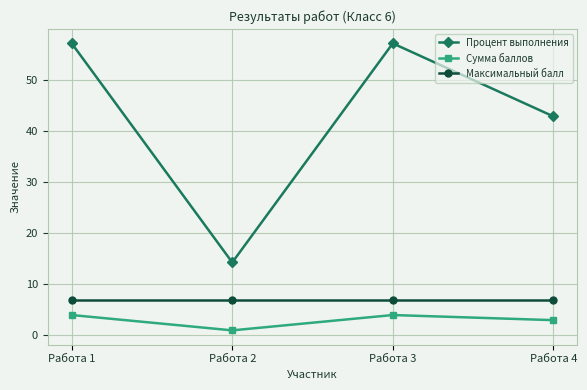

List the series in order of their peak value, lowest first.

Сумма баллов, Максимальный балл, Процент выполнения